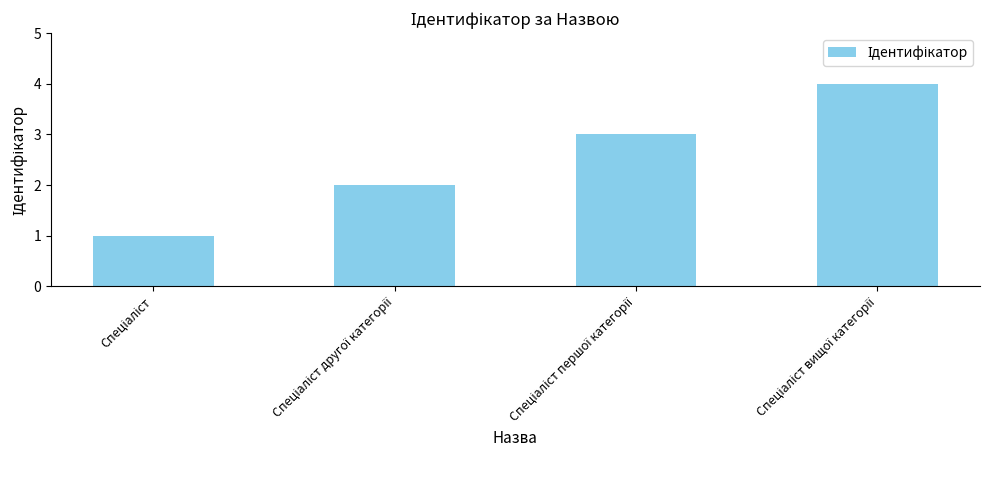

What is the sum of all values?

10